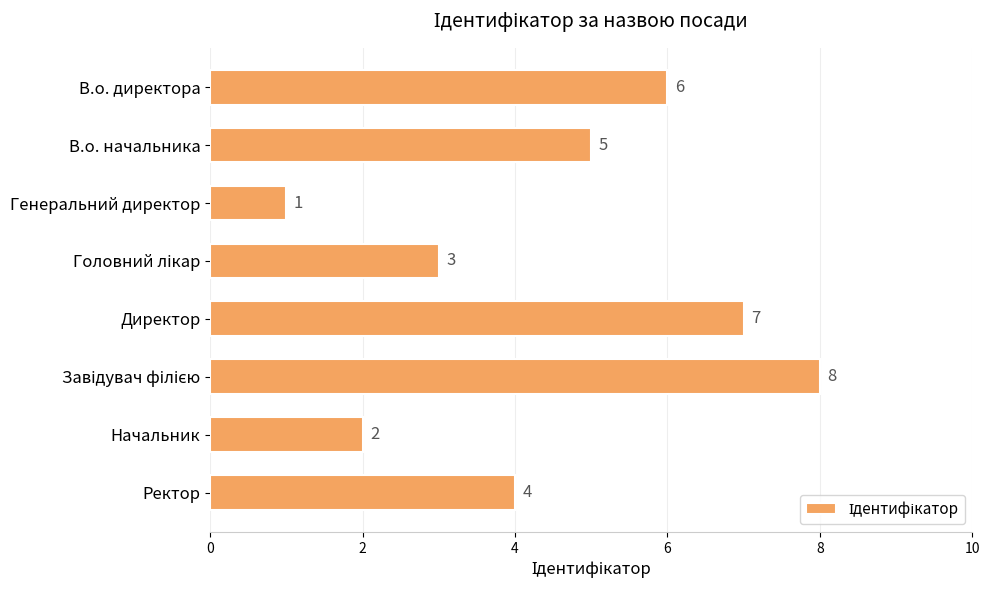

At which category does the chart reach its minimum across all series?

Генеральний директор